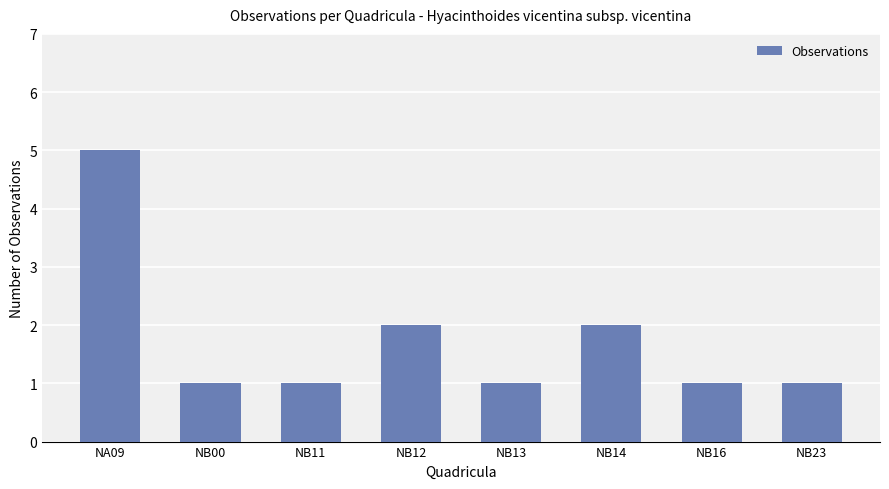

What is the change in value from NA09 to NB14?

-3